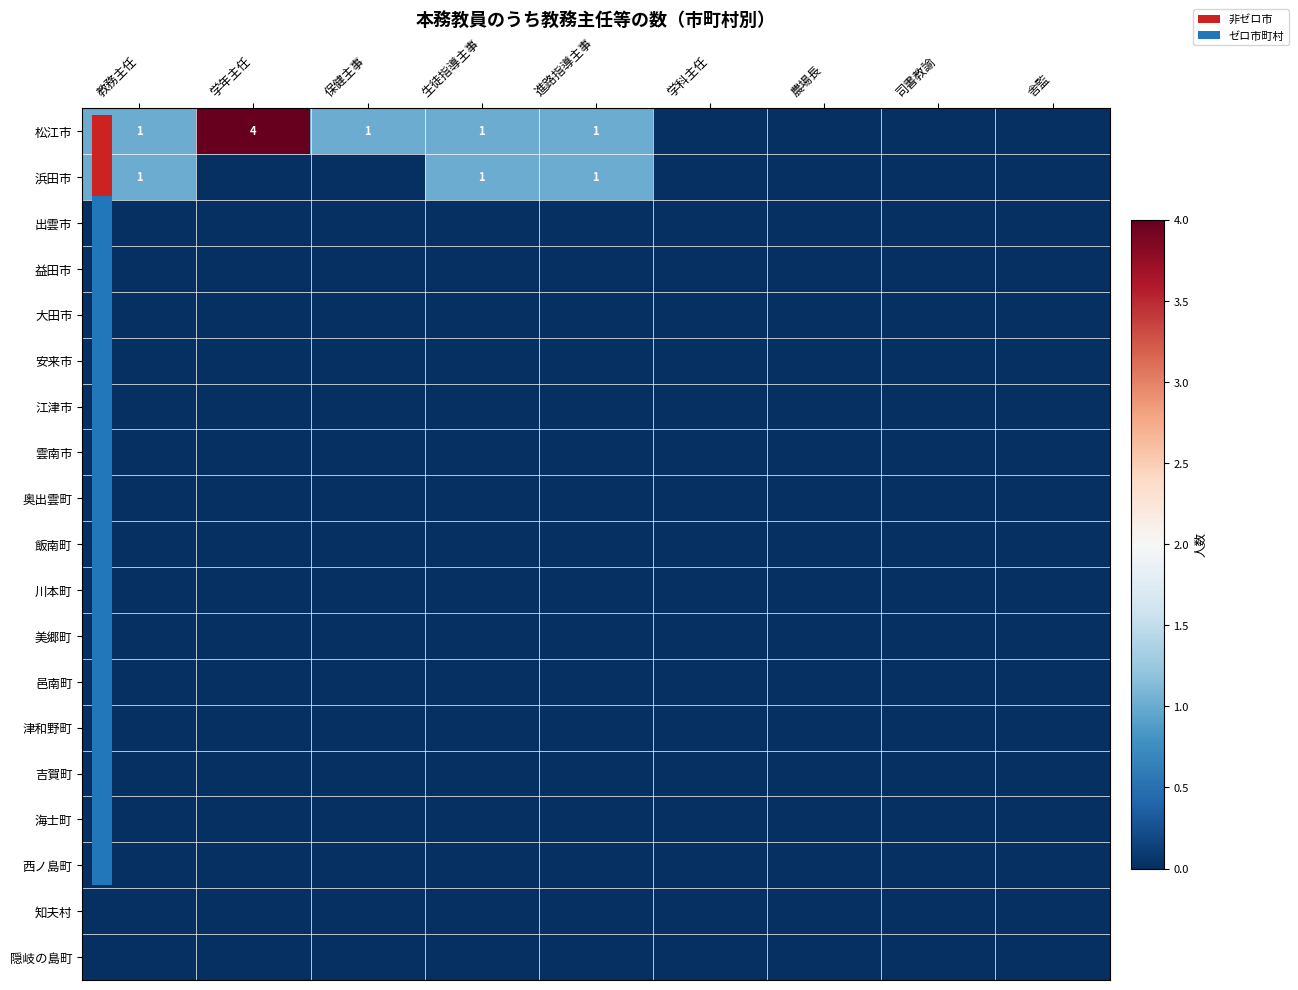

Is the value of 大田市 at 保健主事 greater than the value of 松江市 at 学科主任?

No